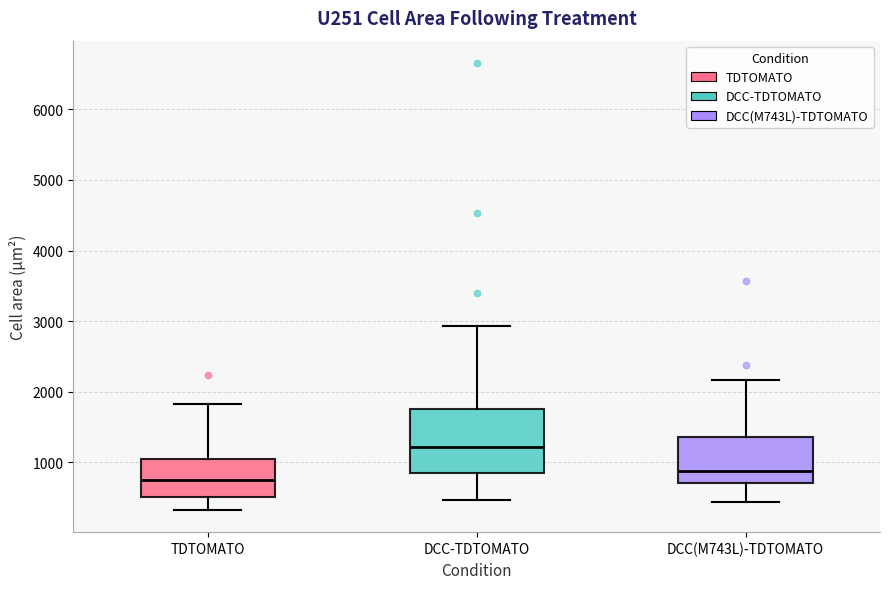

Which box is the tallest, from its lower edge to its upper edge?

DCC-TDTOMATO